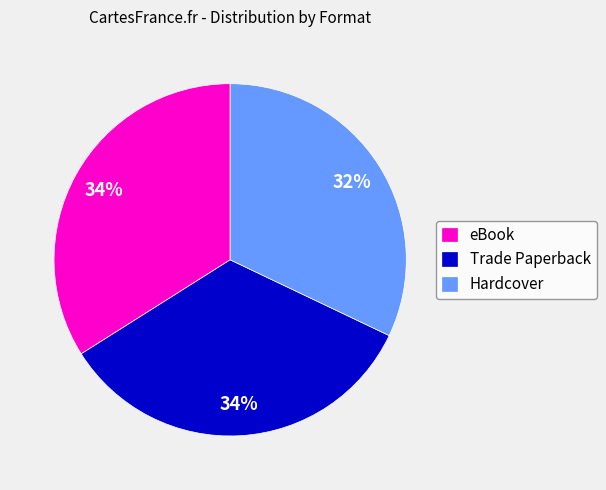

What is the ratio of the value at Trade Paperback to the value at Hardcover?

1.1